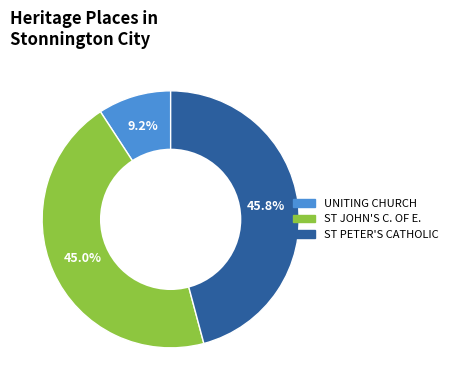

How many segments does this pie chart have?

3